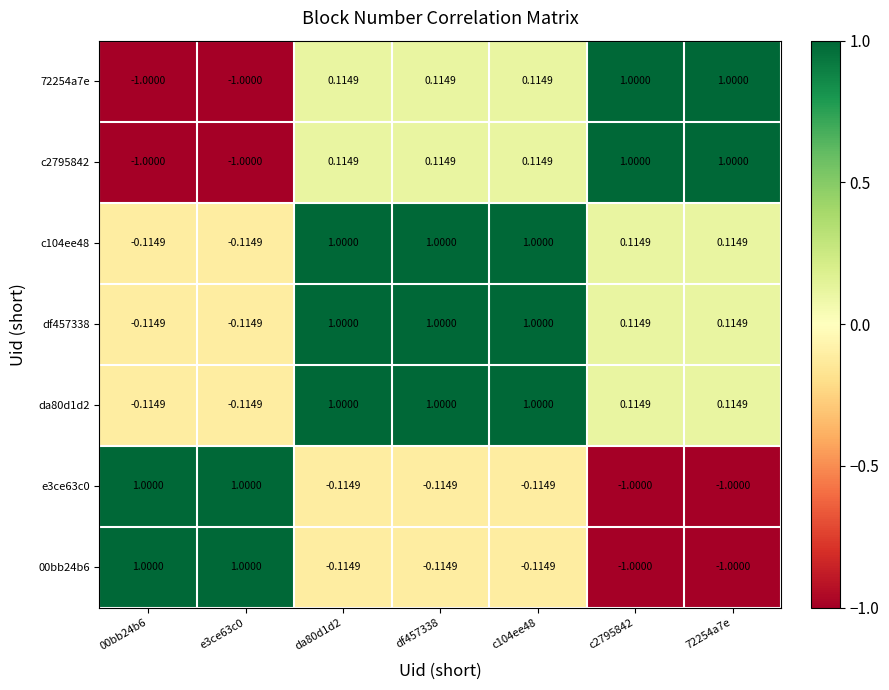

What is the difference between the highest and lowest values at e3ce63c0?

2.0